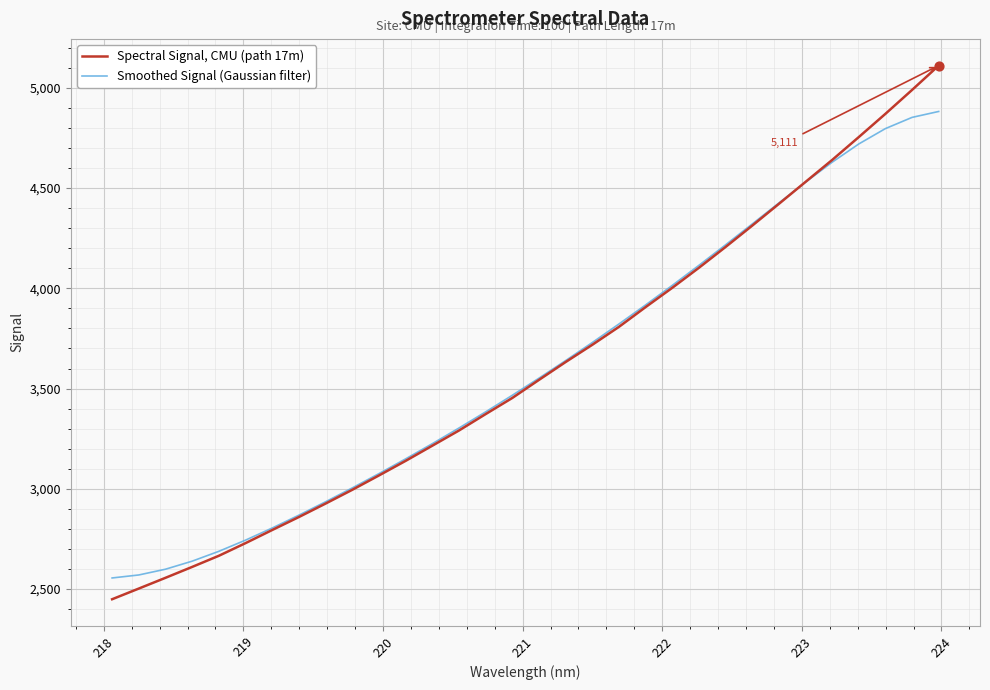

What is the smallest value displayed?

2449.1